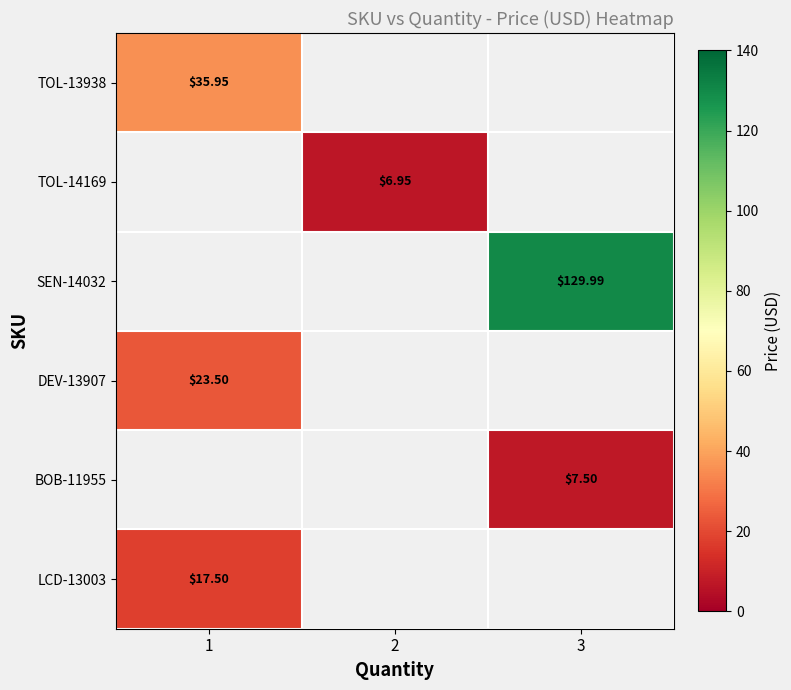

At which category does the chart reach its minimum across all series?

2